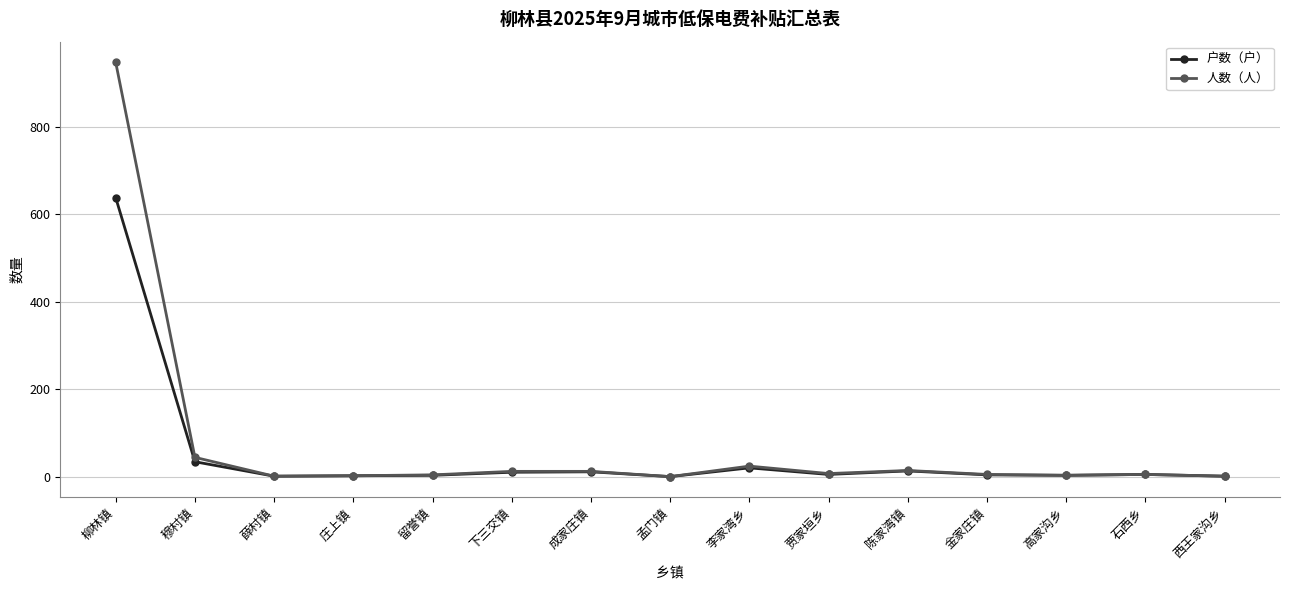

Where does the 户数（户） series first go above 6?

柳林镇